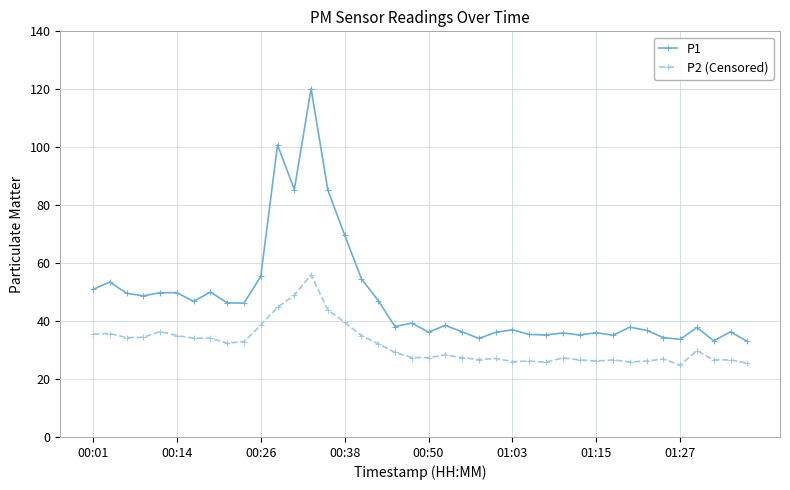

What is the average value of the P1 series?

47.5